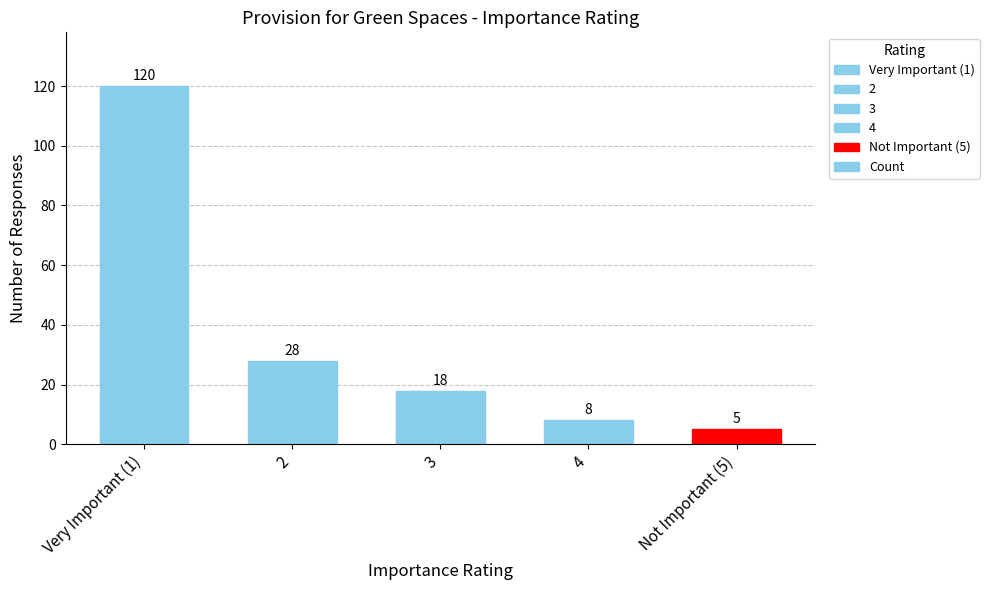

What is the average value?

36